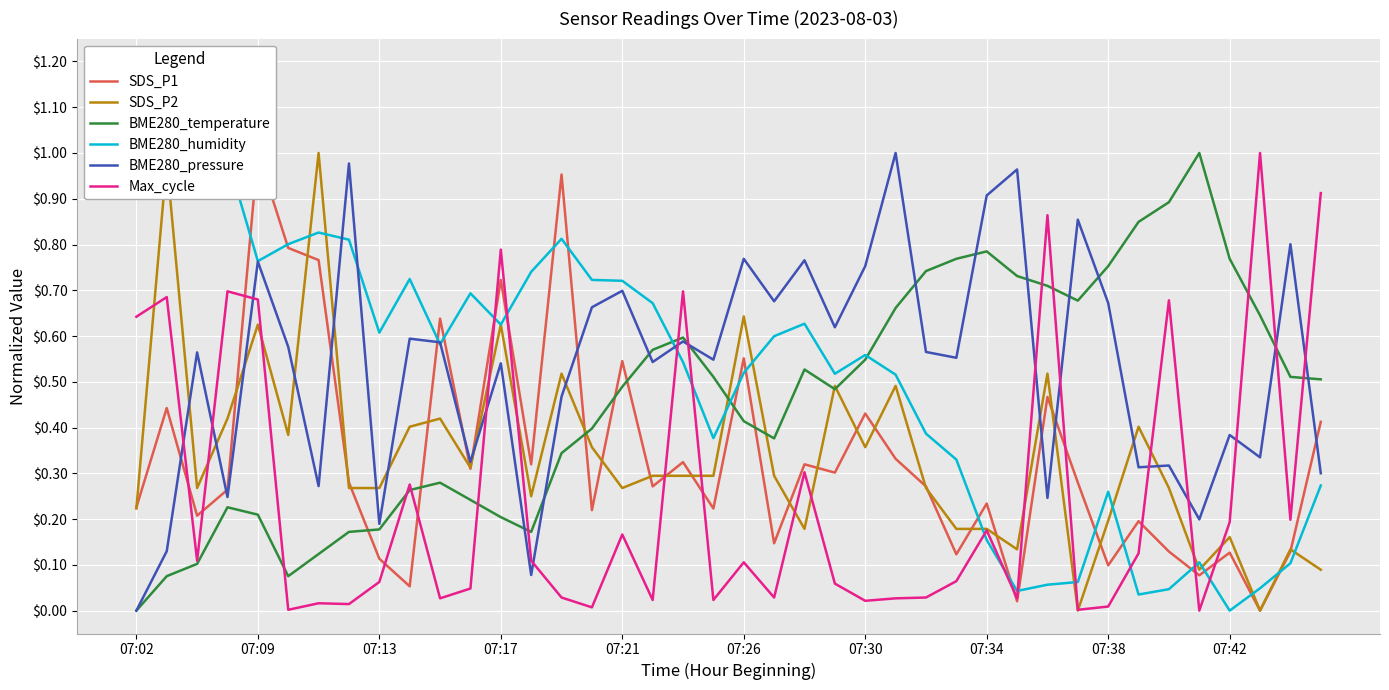

How many interior local valleys does the Max_cycle series have?

13